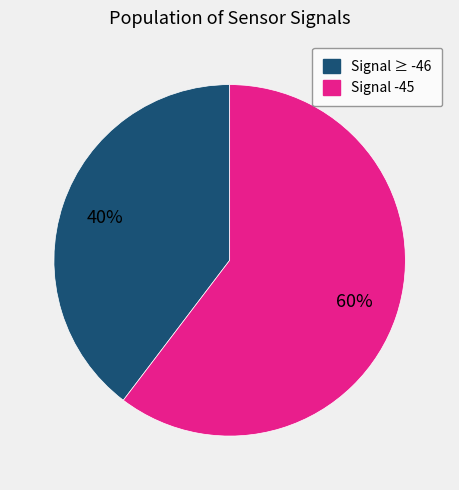

Approximately how many times larger is the value at Signal -45 compared to Signal ≥ -46?

1.5